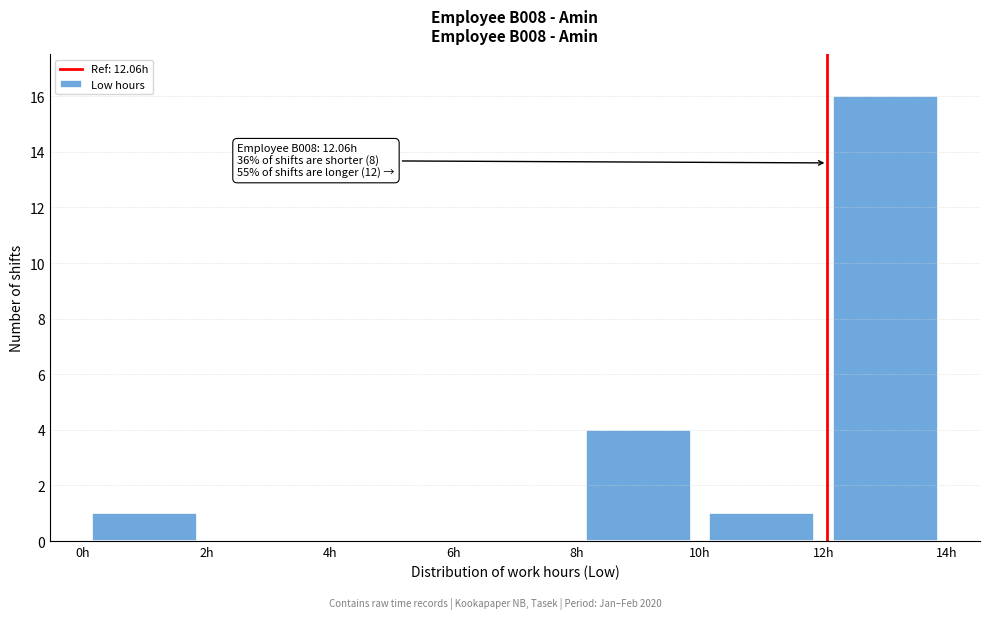

Which range on the x-axis has the tallest bar?

12 to 14